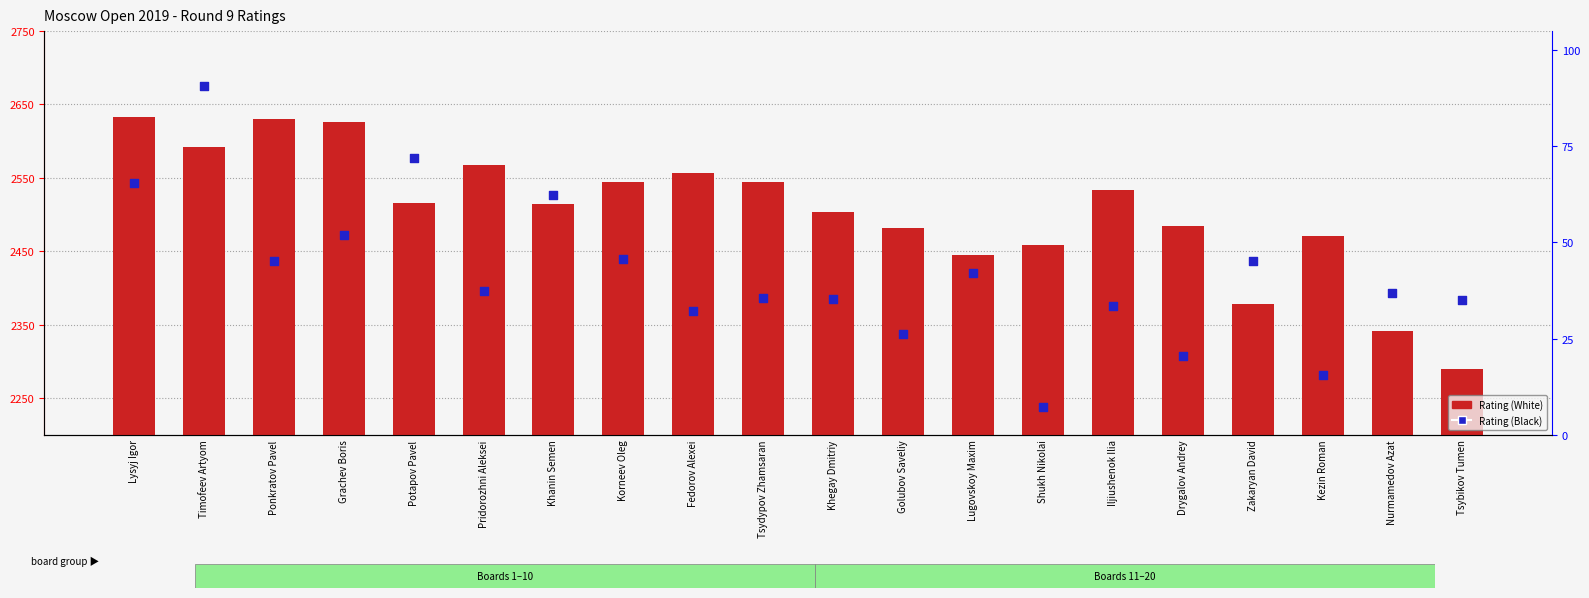

Which series has the largest total across all categories?

Rating (White)